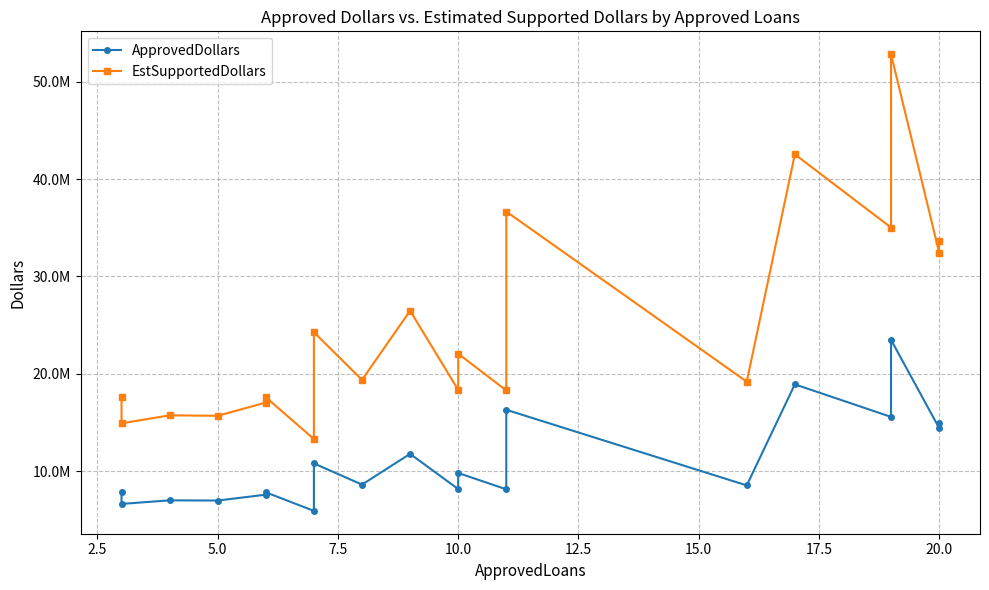

What is the lowest value of the EstSupportedDollars series?

13290750